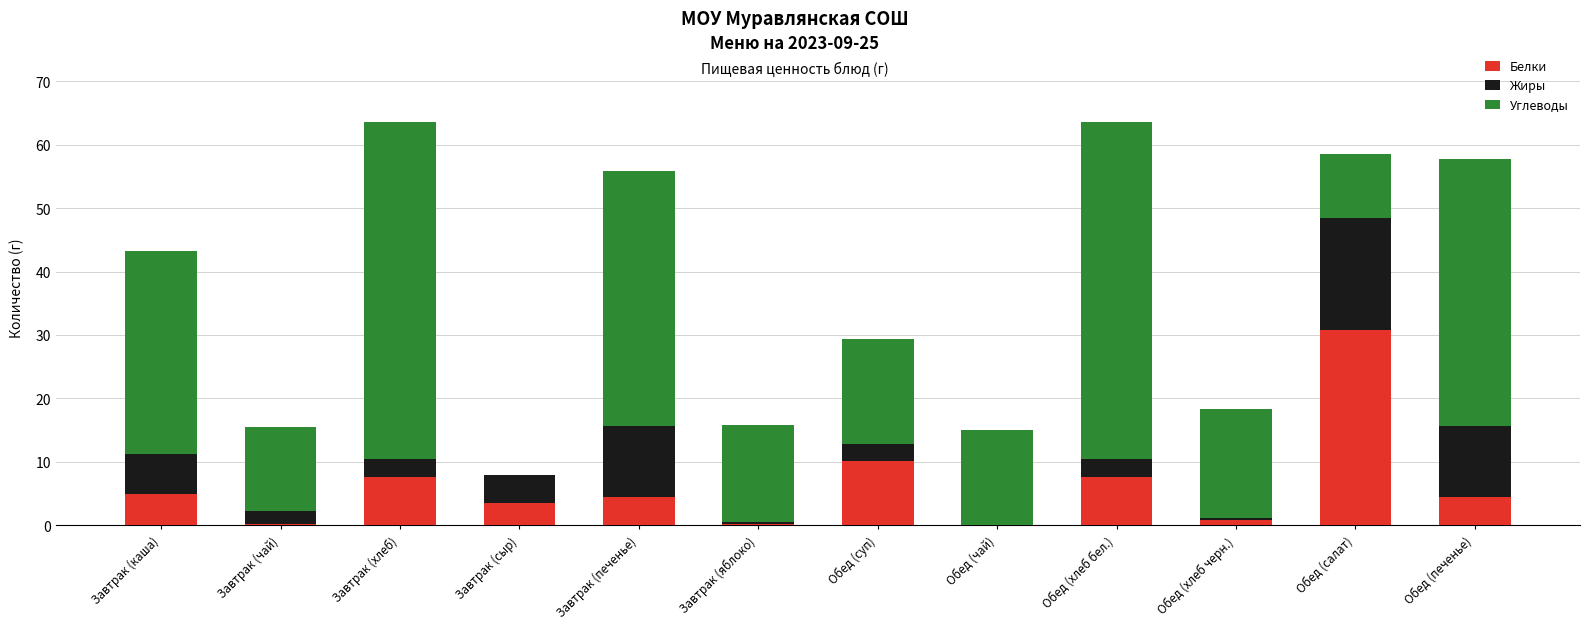

At which label does Белки reach its peak?

Обед (салат)